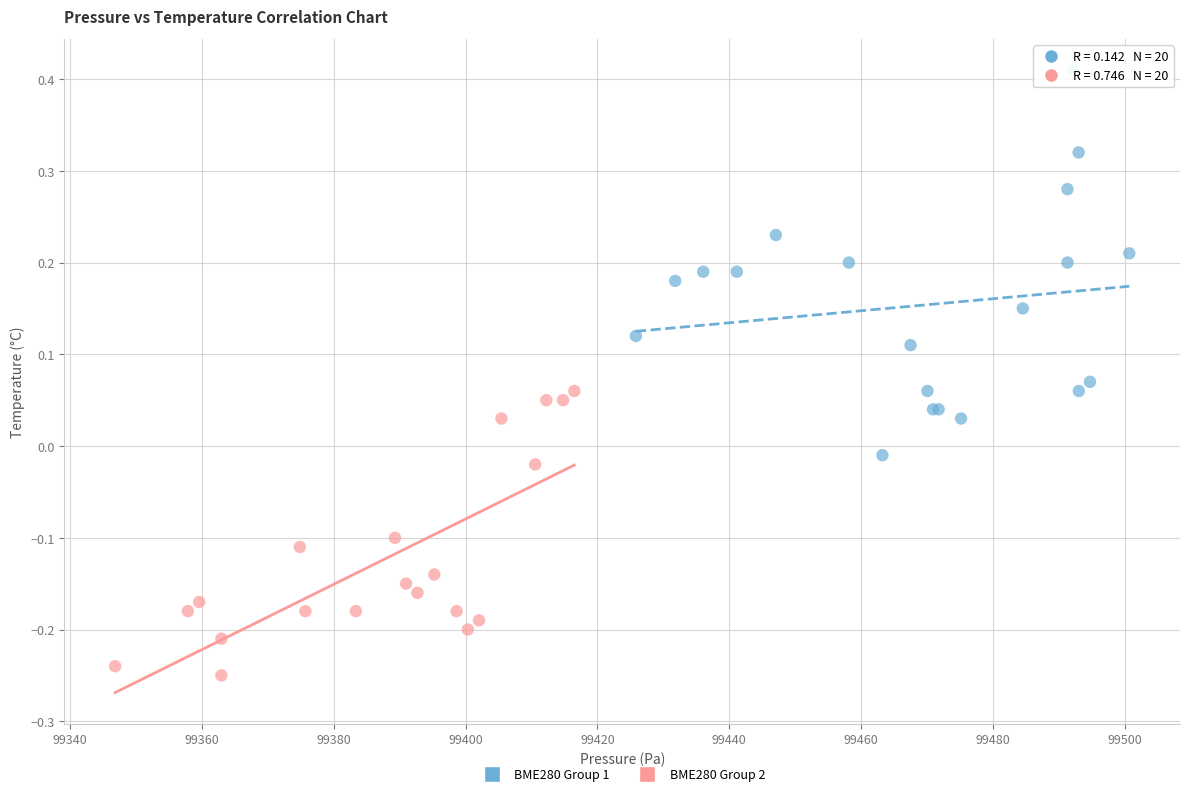

Which series reaches the maximum Y coordinate?

BME280 Group 1